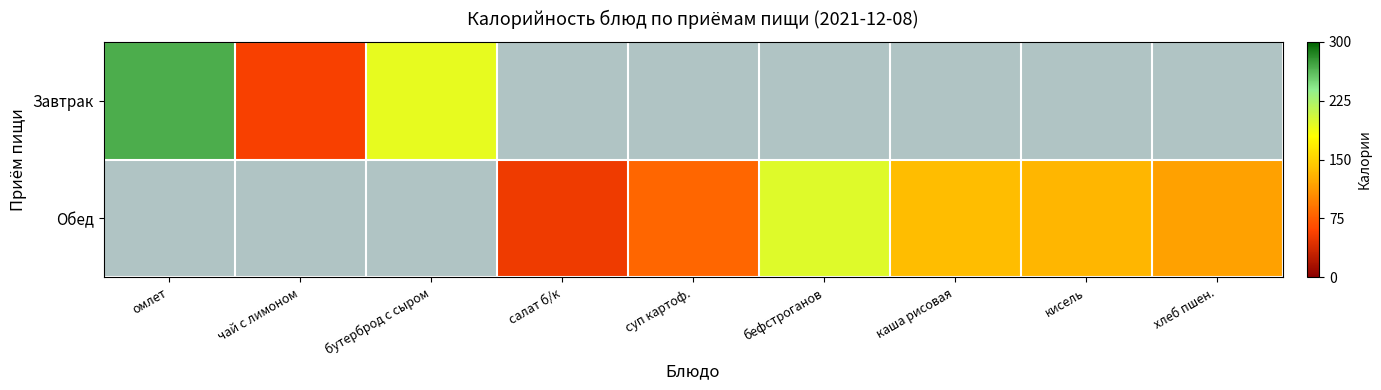

Which category has the lowest value in the Завтрак series?

чай с лимоном